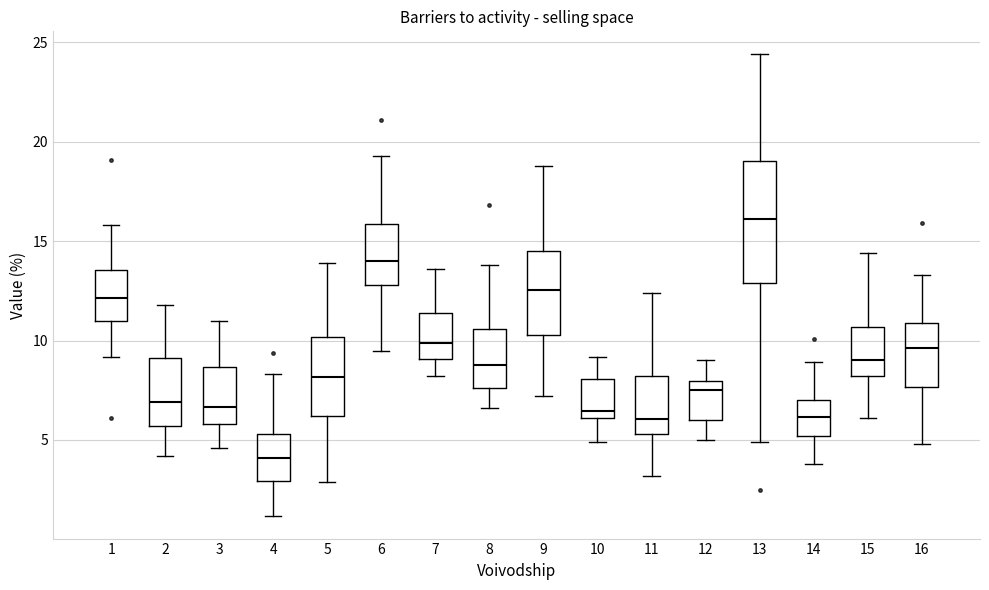

Which box has the lowest median line?

4